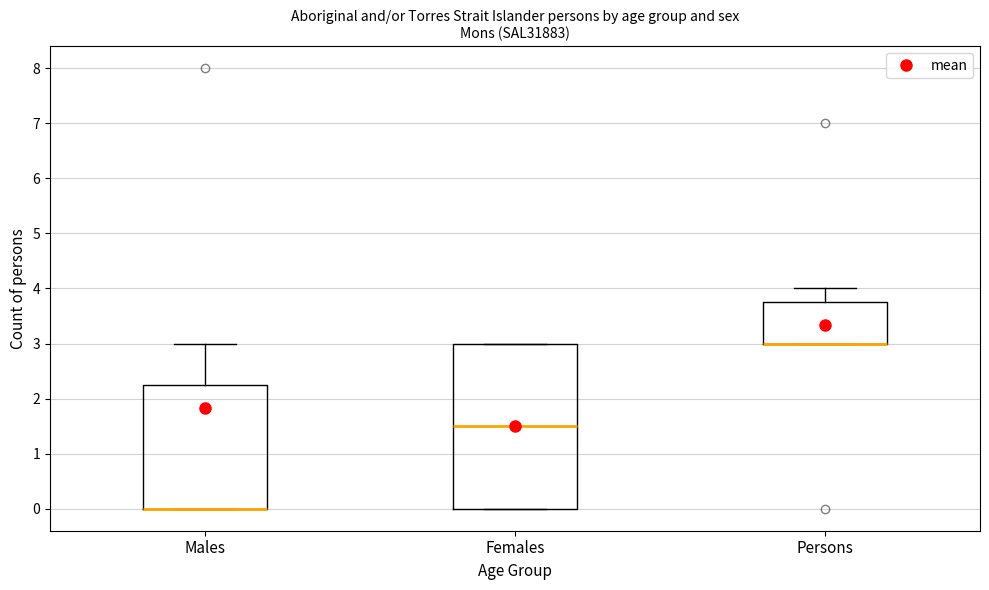

Reading left to right, transcribe this box plot: for each box, give where its median line is, the range the box spans, and where its two whiskers end, as read against the y-axis. The values are not printed on the chart, so give them approximately, as read against the axis.

Males: median 0.0 (drawn on the box's lower edge), box 0.0 to 2.3, whiskers 0.0 to 3.0
Females: median 1.5, box 0.0 to 3.0, whiskers 0.0 to 3.0
Persons: median 3.0 (drawn on the box's lower edge), box 3.0 to 3.8, whiskers 3.0 to 4.0